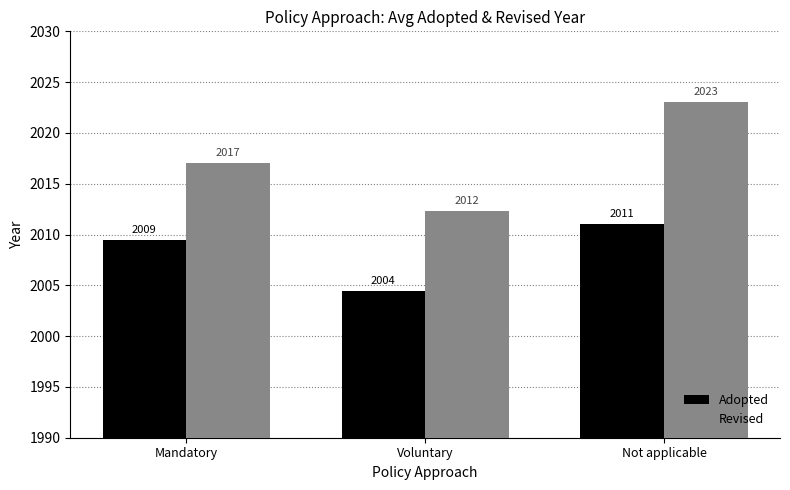

Count the number of data series in this chart.

2